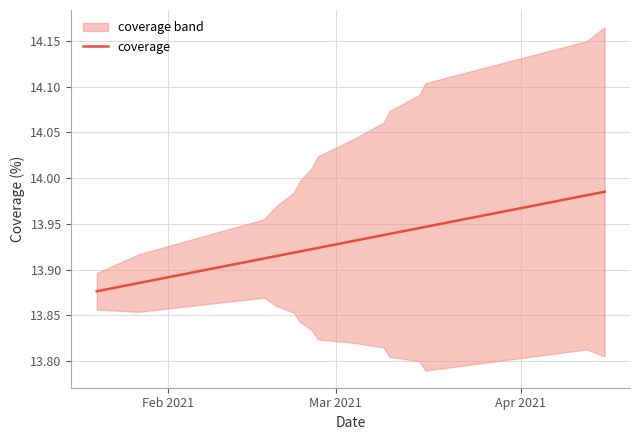

How many lines are shown in the chart?

1